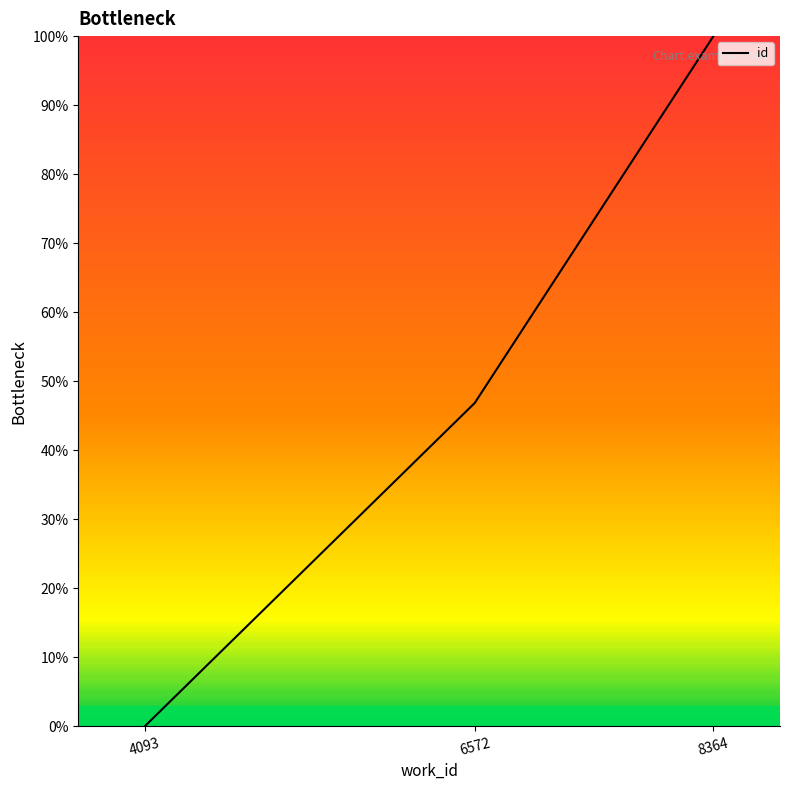

What is the change in value from 6572 to 8364?

+53.1